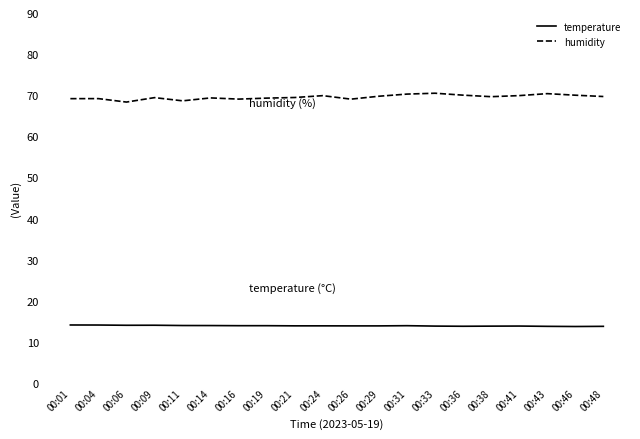

Which series has the widest spread of values?

humidity